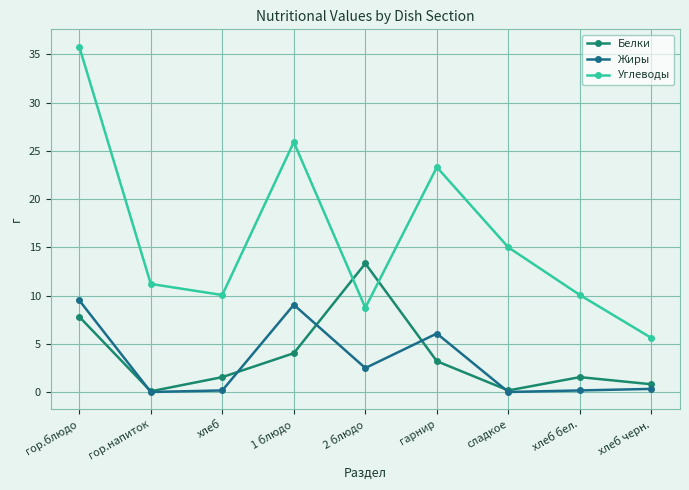

What is the average value of the Углеводы series?

16.2